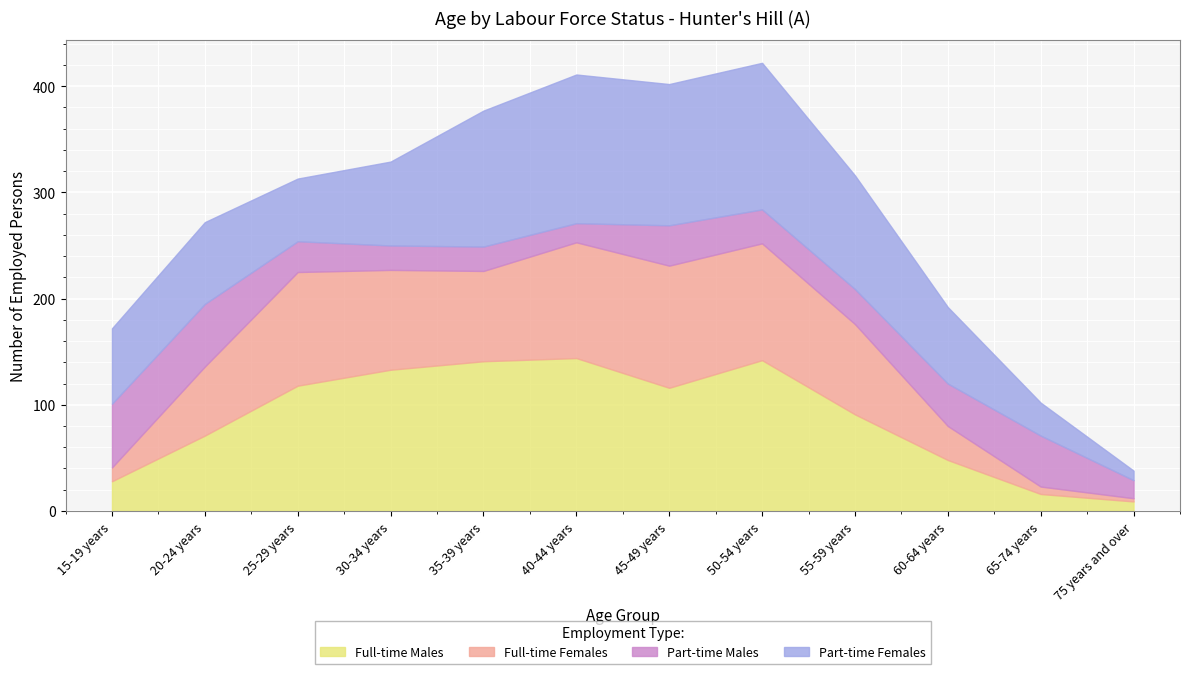

Which series has the largest range (max minus min)?

Full-time Males